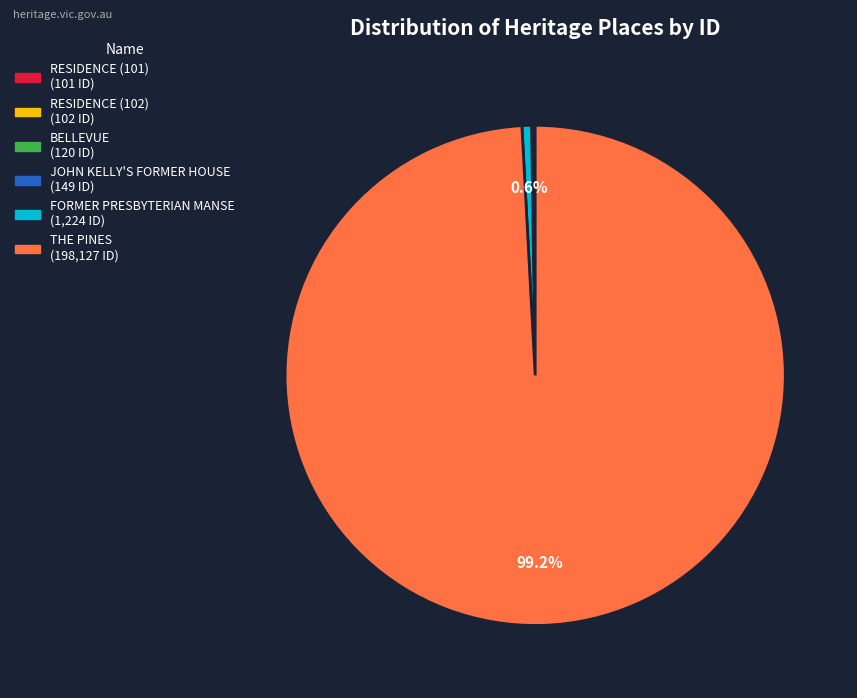

Which slice is the largest?

THE PINES